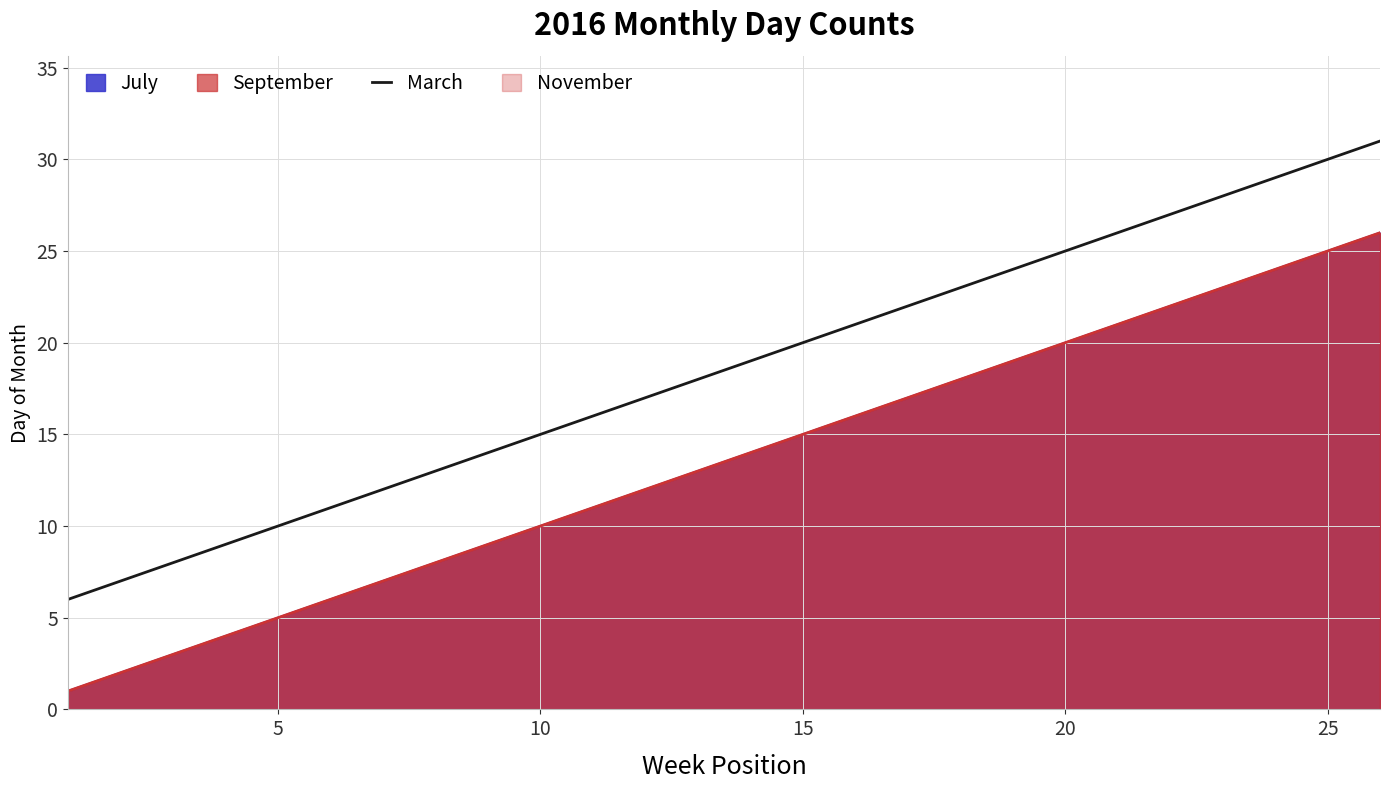

What is the value of the 17th point from the left?

22